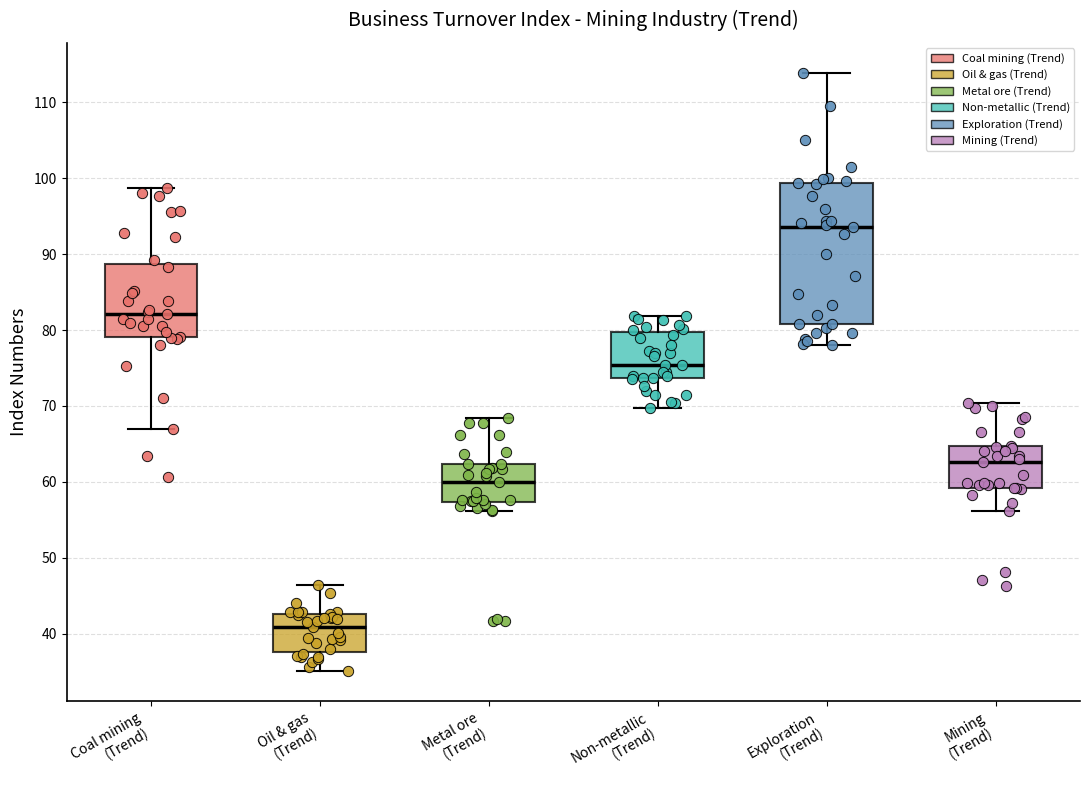

Which box has the highest median line?

Exploration (Trend)